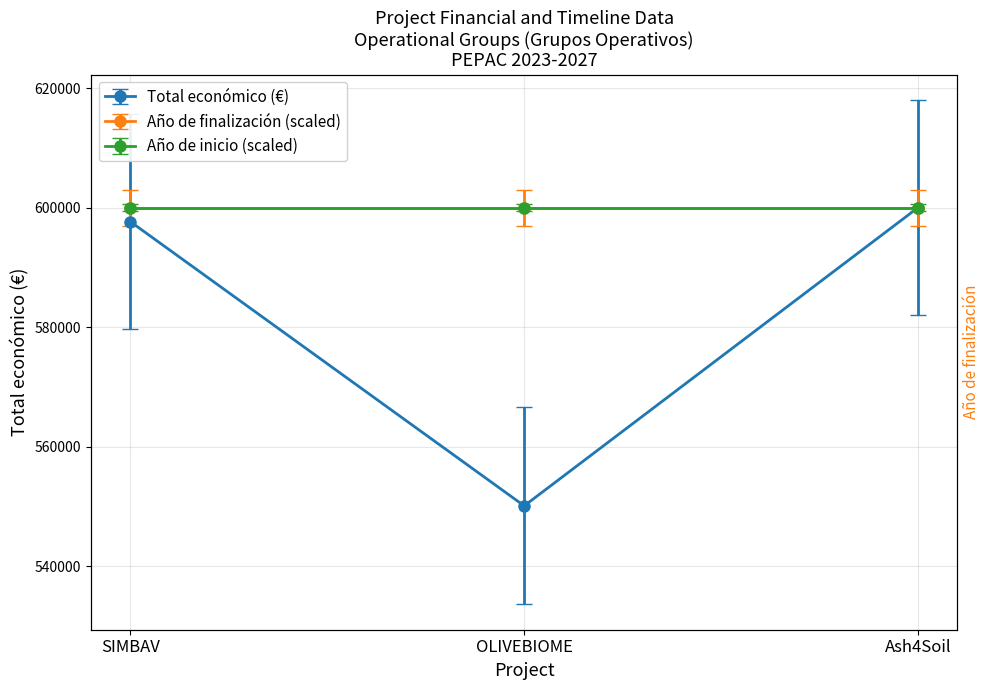

What is the difference between the second highest and minimum values?

48966.2